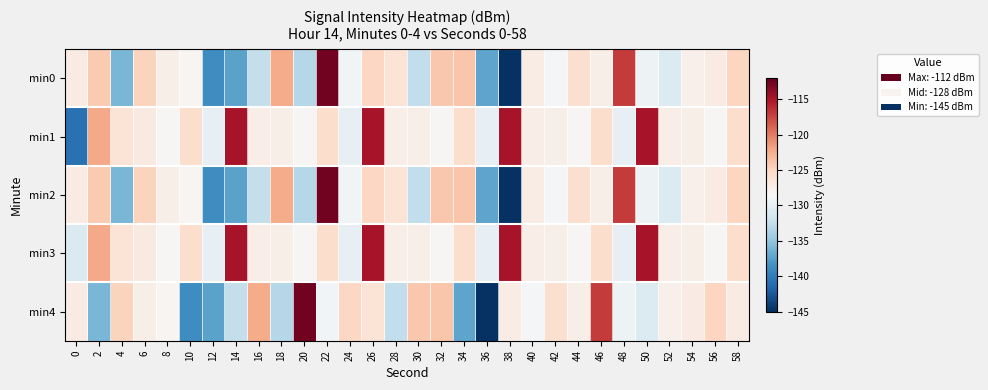

Which label corresponds to the largest value in the chart?

22